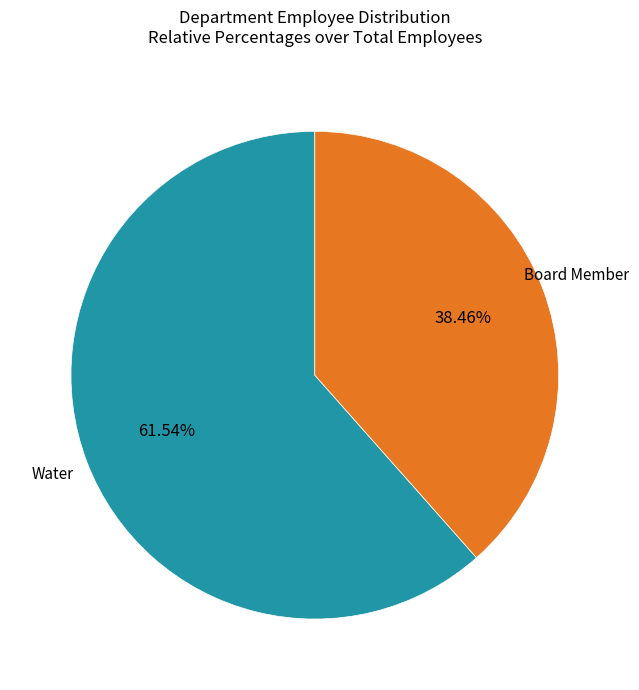

Does any single category account for the majority?

Yes